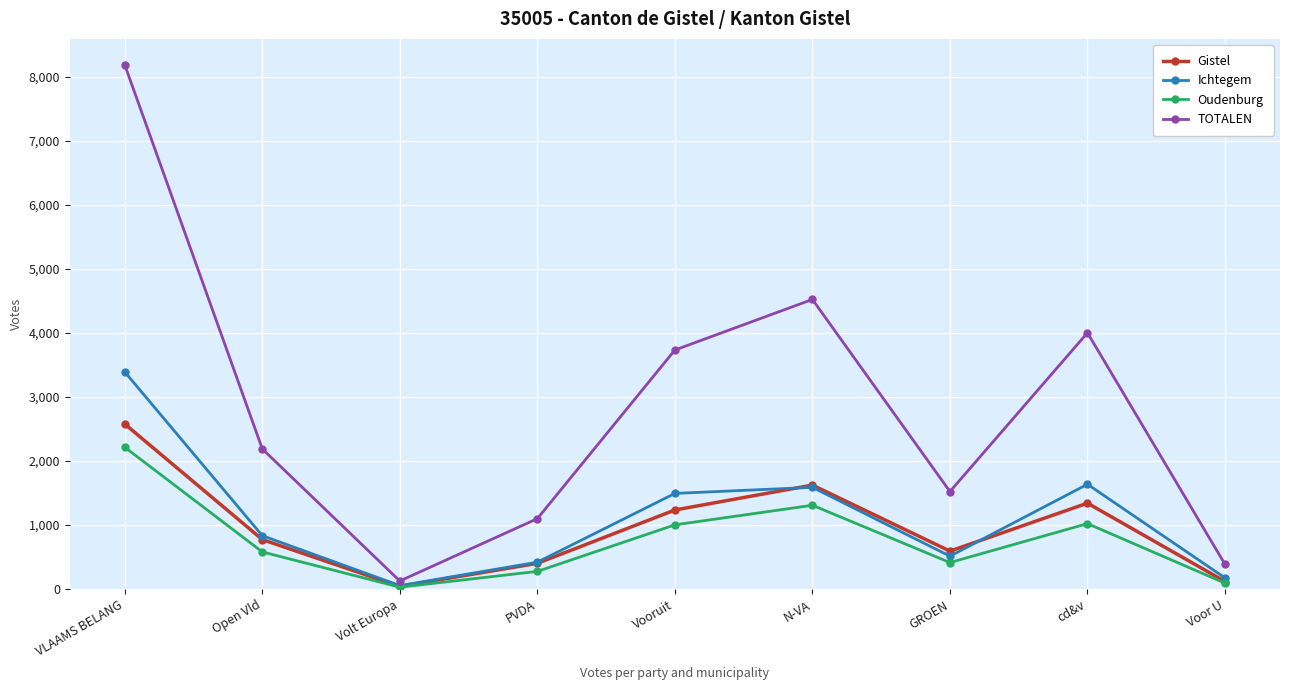

True or false: Oudenburg has more than 0 points higher than both neighbors.

True